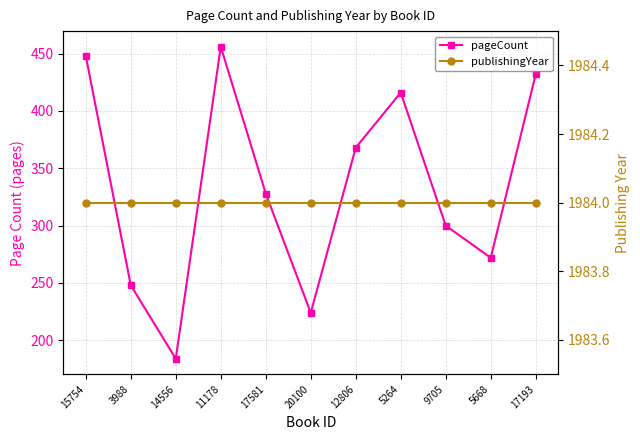

True or false: pageCount has a value of 409 at 5668.

False